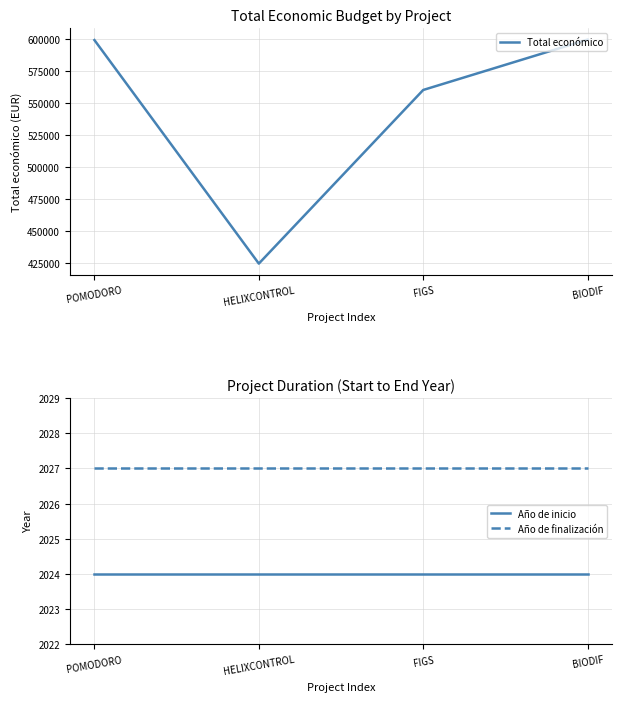

Does the chart have visible grid lines?

Yes